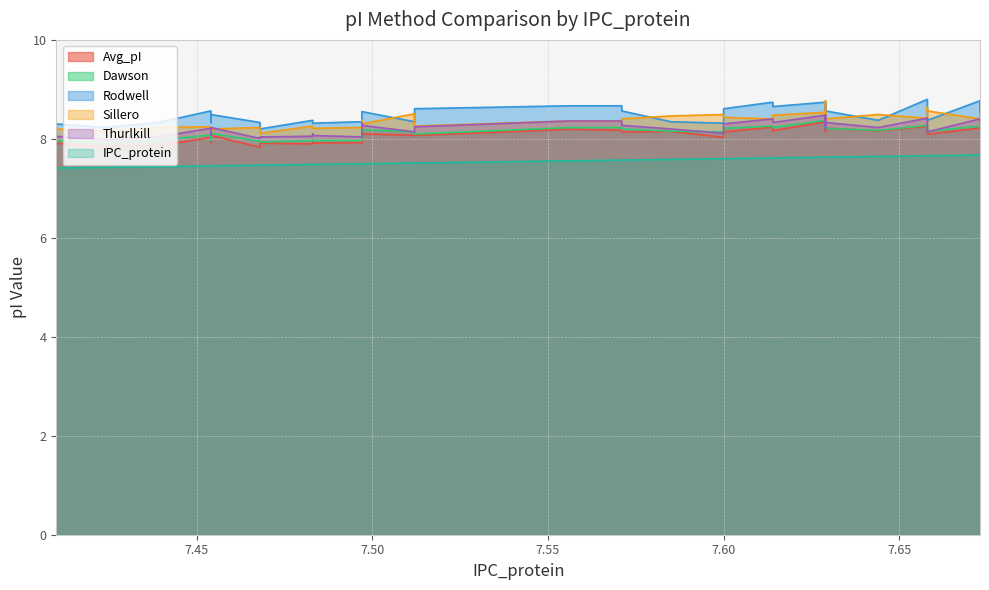

Rank the series by their maximum value, from highest to lowest.

Rodwell, Sillero, Thurlkill, Dawson, Avg_pI, IPC_protein